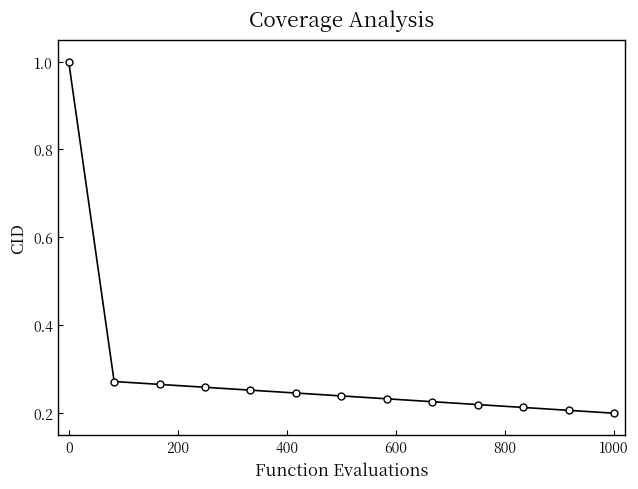

What is the sum of all values?

3.8